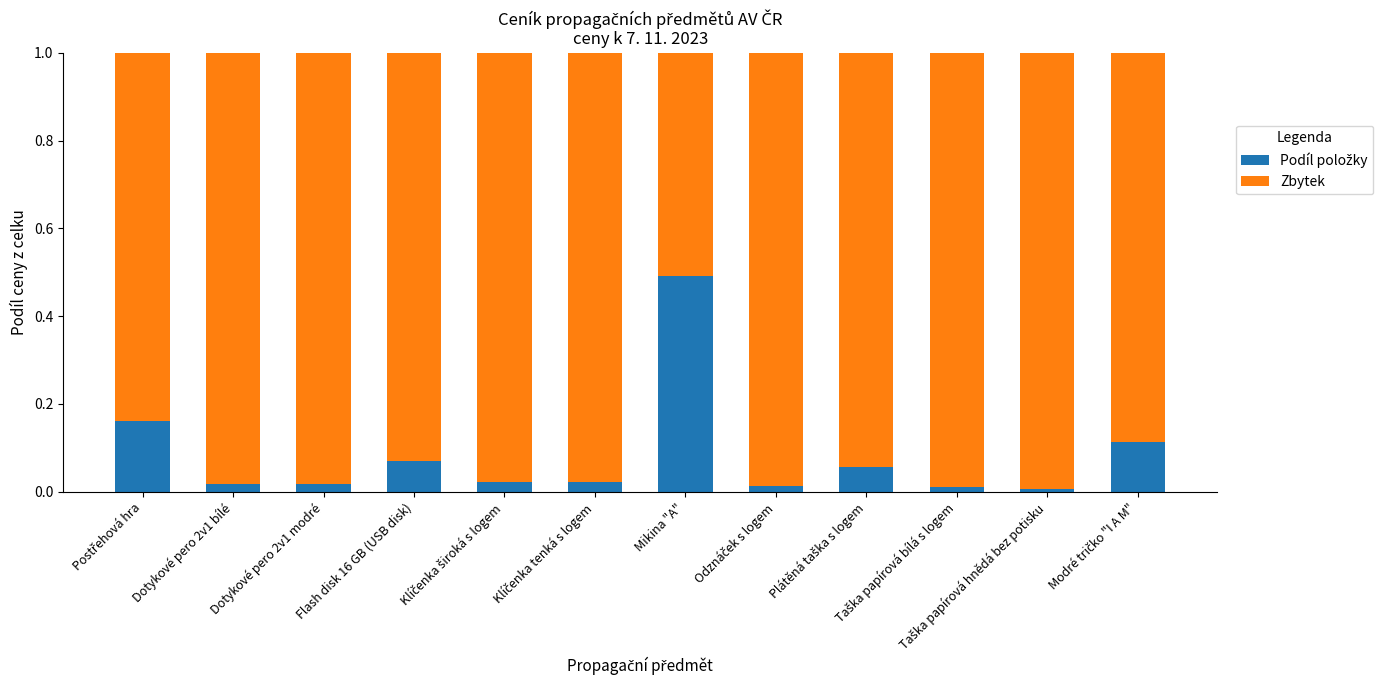

Which series has the widest spread of values?

Podíl položky